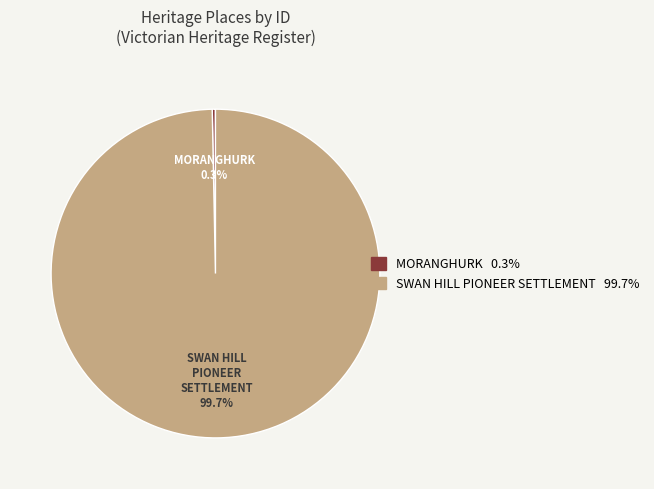

What percentage is the SWAN HILL PIONEER SETTLEMENT slice, to the nearest percent?

100%